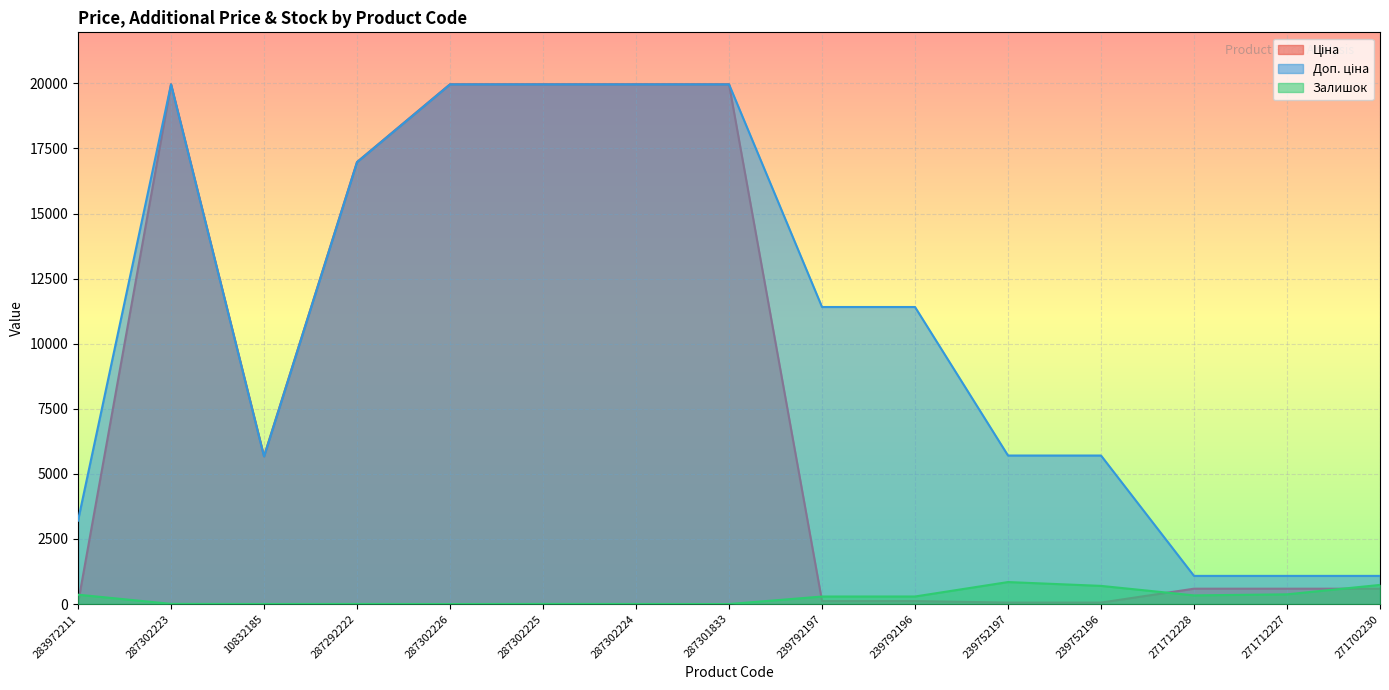

What is the difference between the maximum and minimum values in the Доп. ціна series?

18882.5